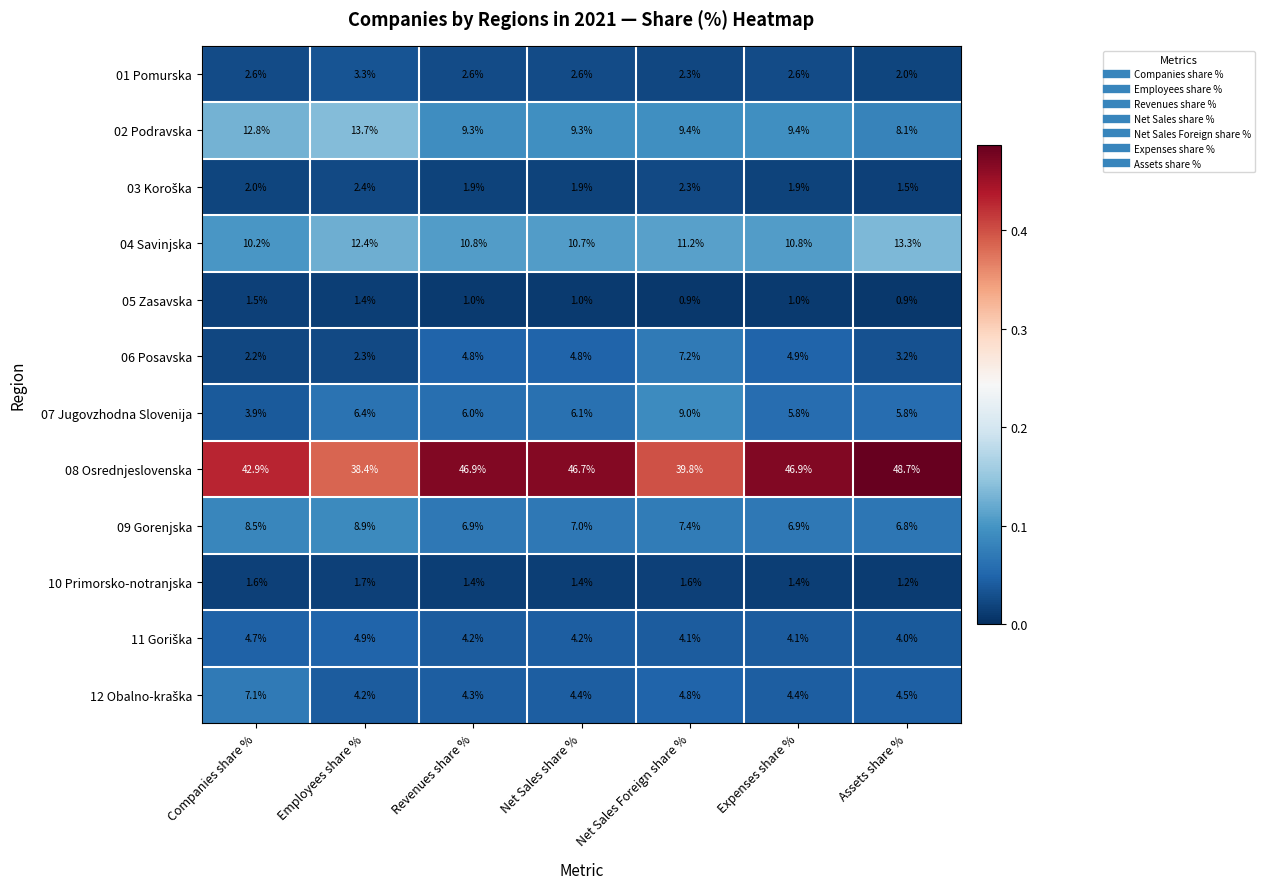

What is the minimum value shown in the chart?

0.9